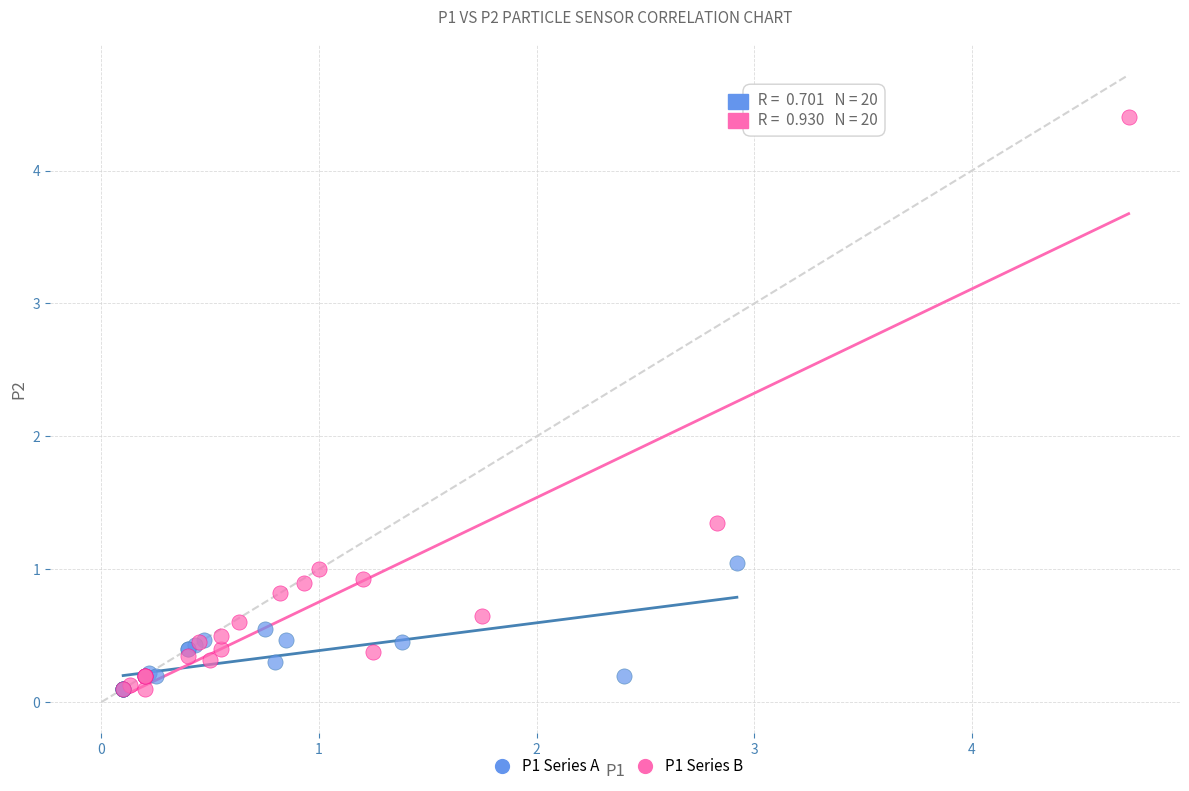

Which series contains the highest Y value?

P1 Series B